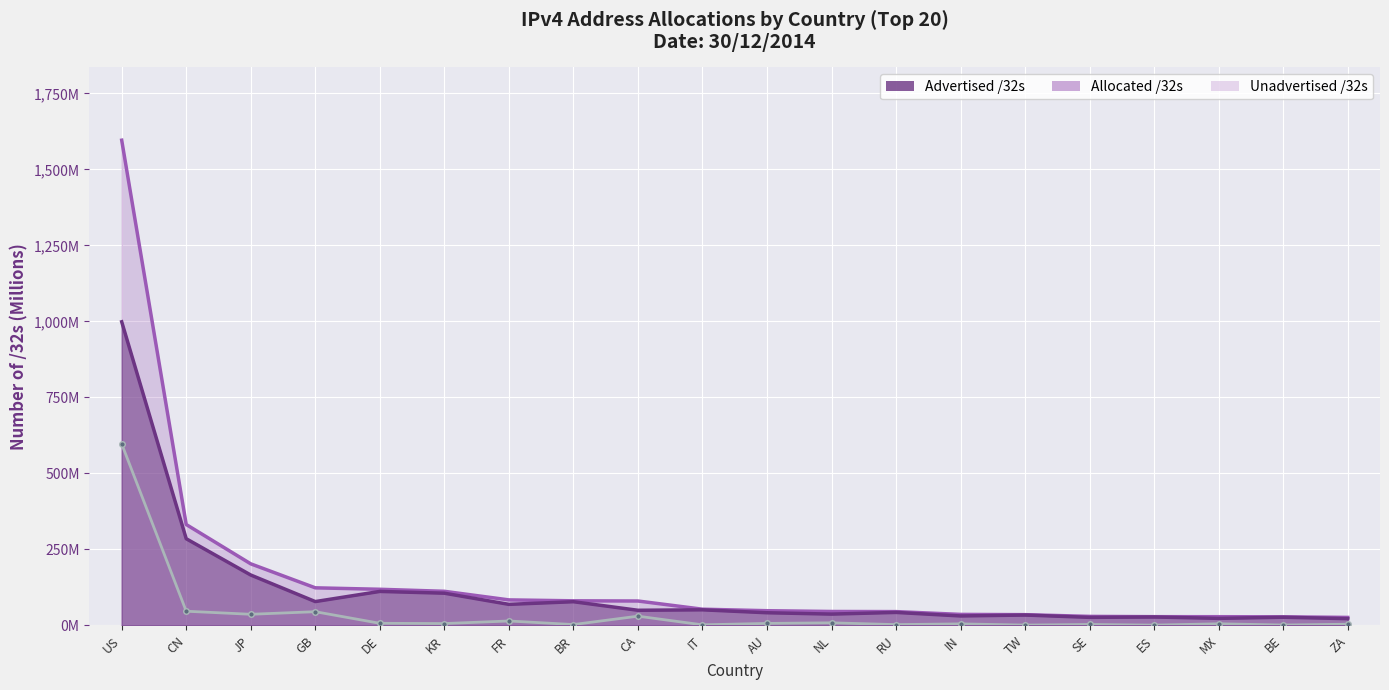

List the labels in order of Unadvertised /32s value, largest first.

US, CN, GB, JP, CA, FR, NL, DE, AU, KR, MX, IN, ZA, SE, BR, RU, IT, BE, TW, ES